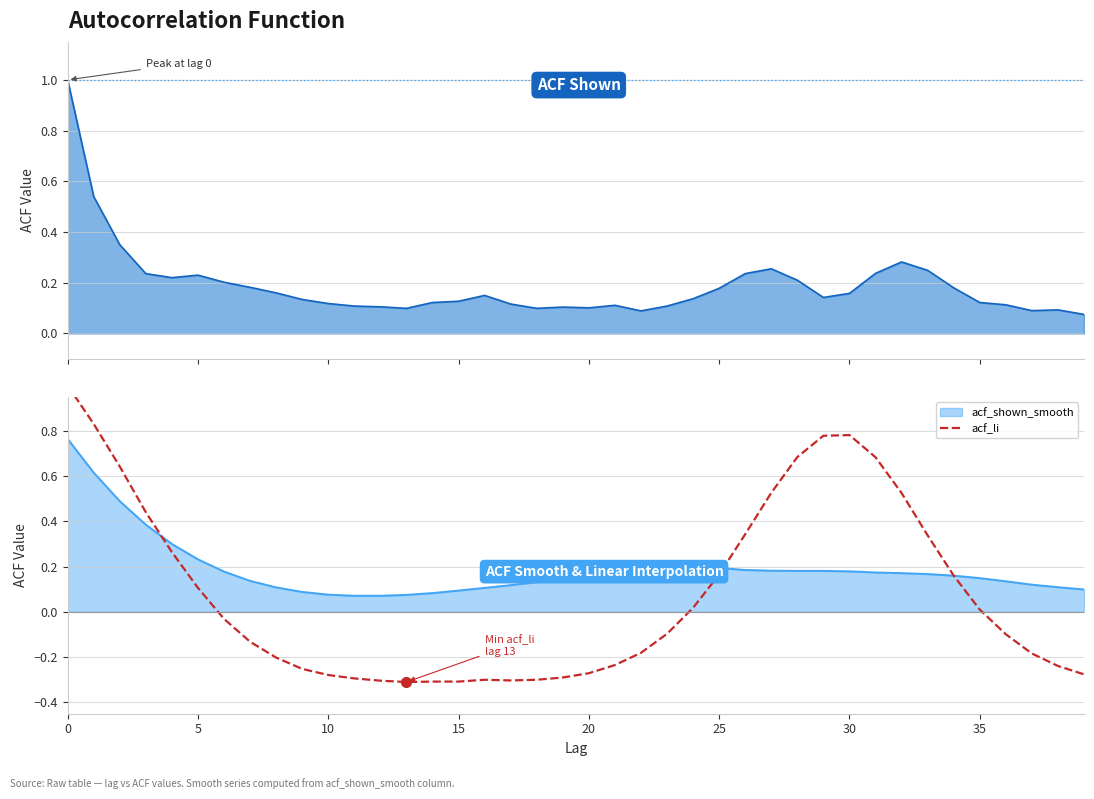

The value of acf_shown_smooth at 15 is 0.0. True or false?

False